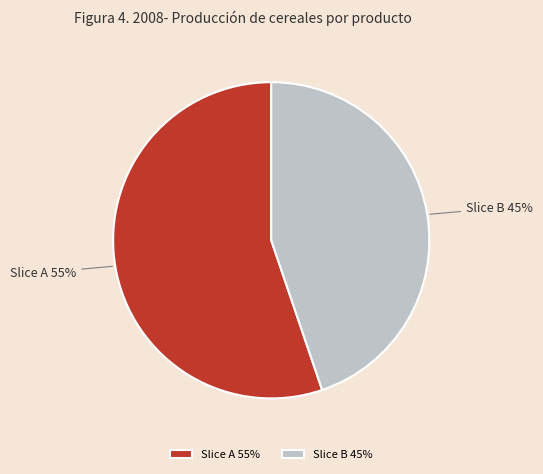

Which category has the biggest portion of the pie?

Slice A 55%